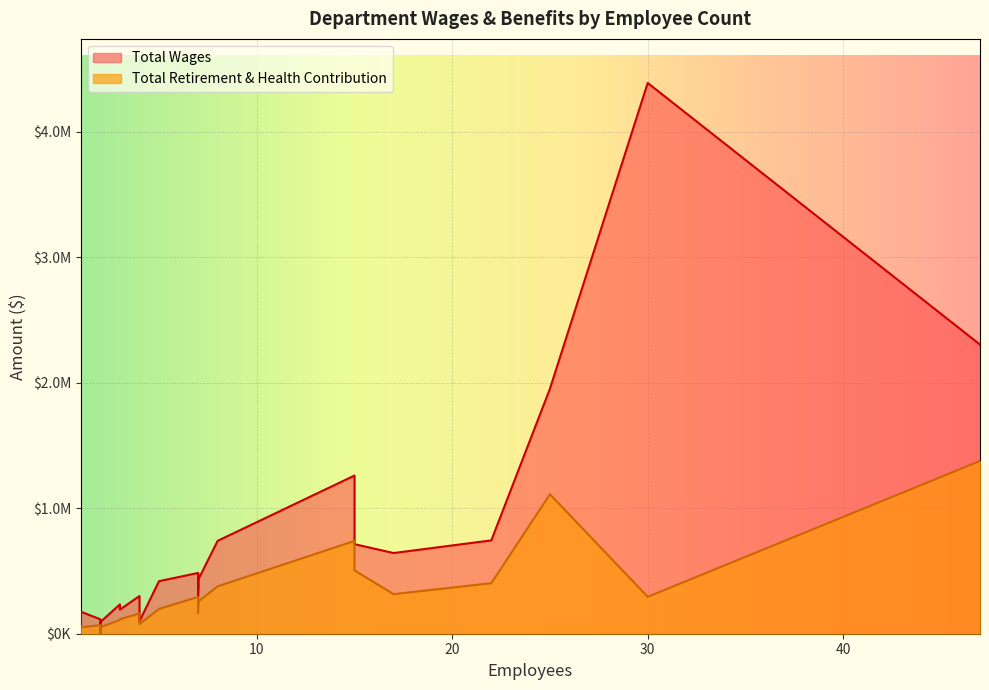

The Total Wages series shows 320781 at 17. True or false?

False